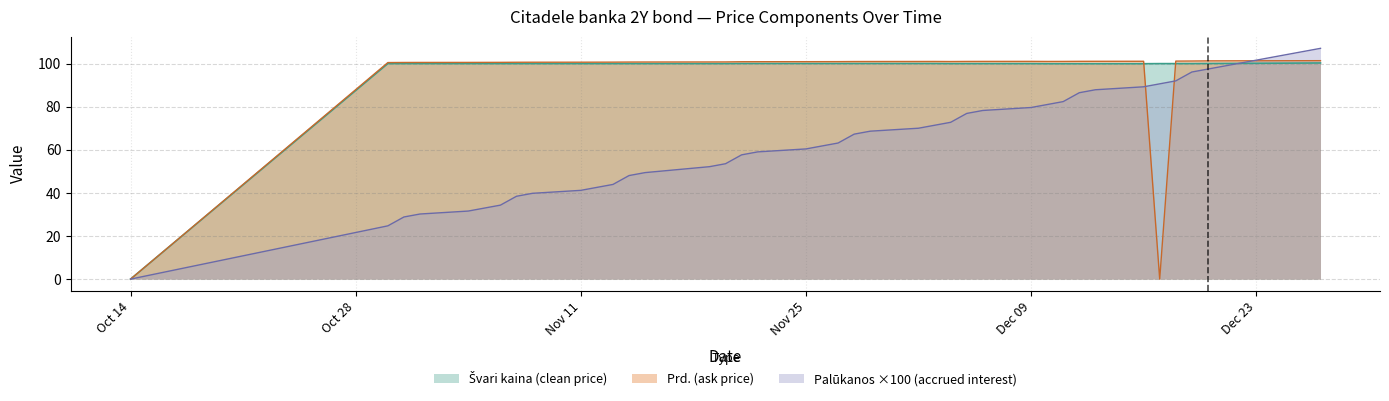

How many lines are shown in the chart?

3